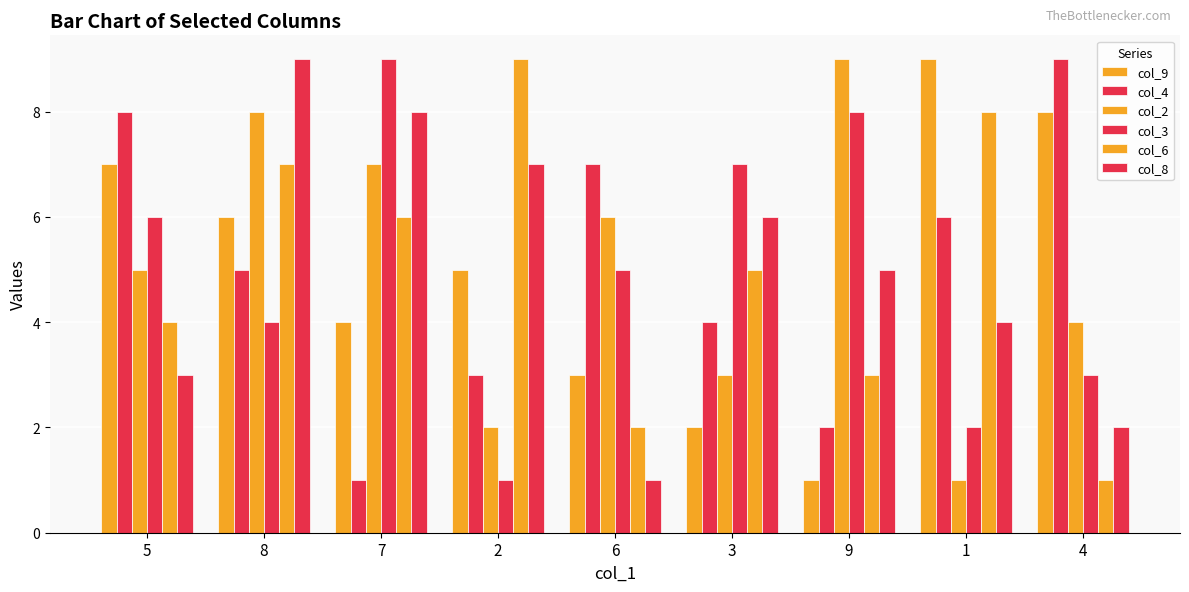

Read the col_2 value at 4.

4